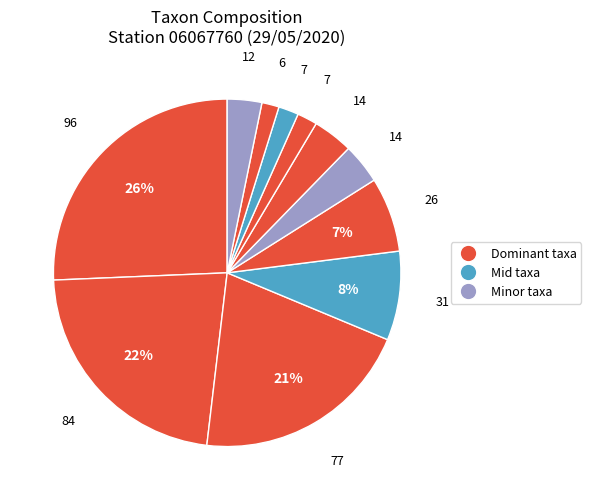

How many slices are in this pie chart?

11